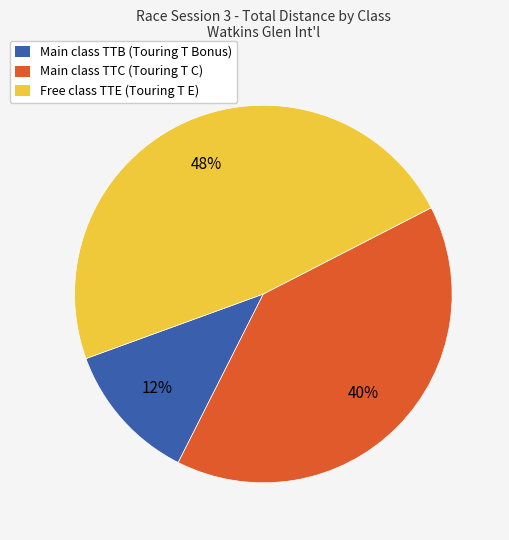

Which category has the smallest portion of the pie?

Main class TTB (Touring T Bonus)